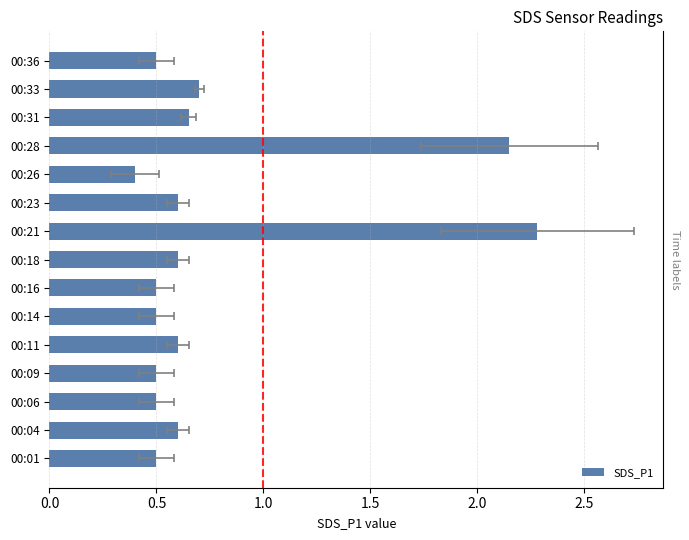

Between 00:23 and 00:16, which is larger?

00:23